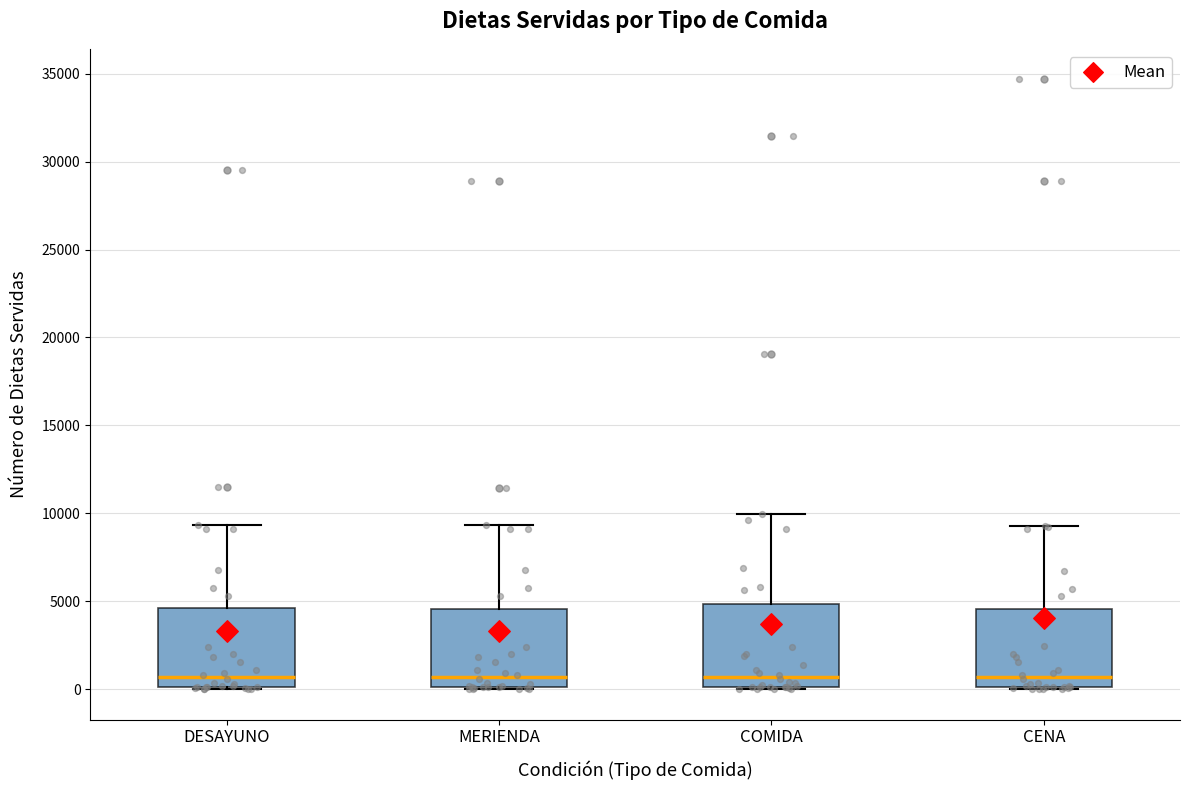

Reading left to right, read every box against the y-axis: the position of its median line, the range the box covers, and the ends of its whiskers. The values are not printed on the chart, so give them approximately, as read against the axis.

DESAYUNO: median 500, box 0 to 4500, whiskers 0 to 9500
MERIENDA: median 500, box 0 to 4500, whiskers 0 to 9500
COMIDA: median 500, box 0 to 5000, whiskers 0 to 10000
CENA: median 500, box 0 to 4500, whiskers 0 to 9500